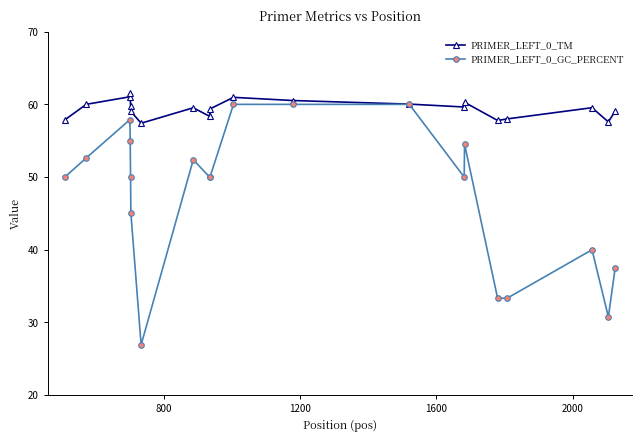

Which series has the largest total across all categories?

PRIMER_LEFT_0_TM